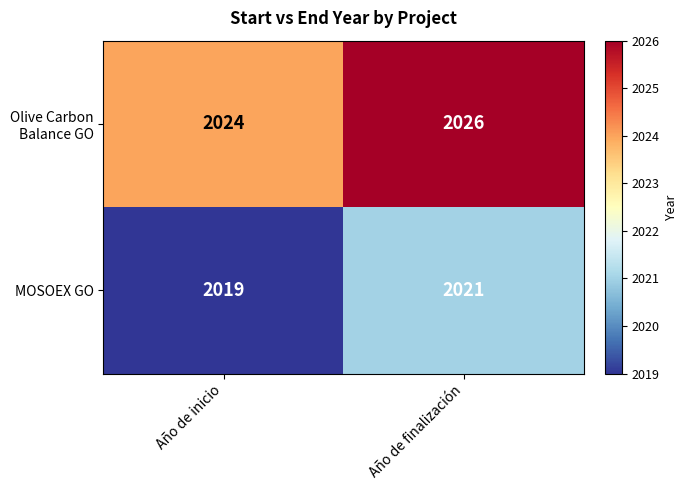

Which category has the lowest value across all series?

Año de inicio